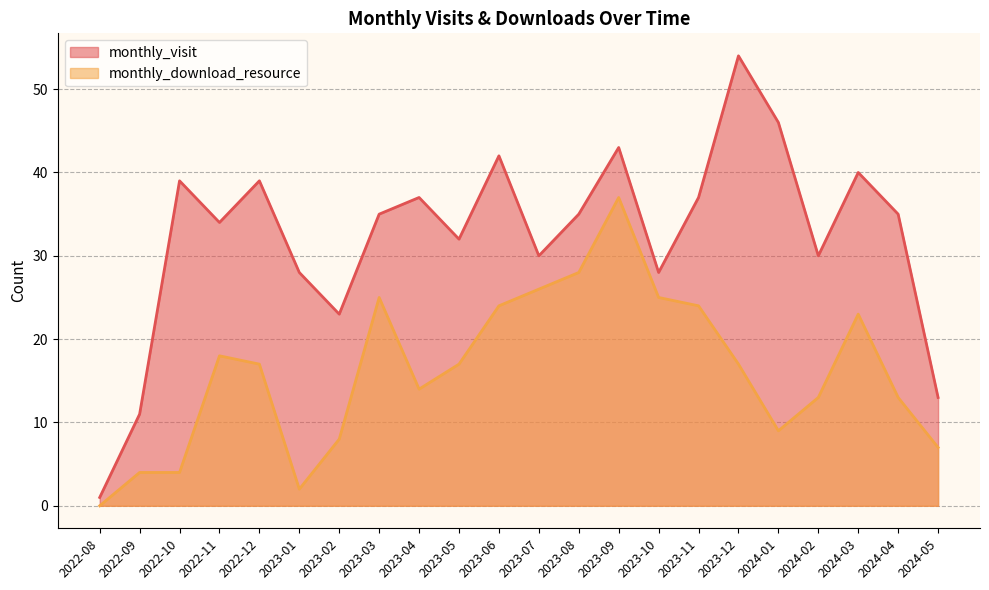

Count the number of categories in the chart.

22